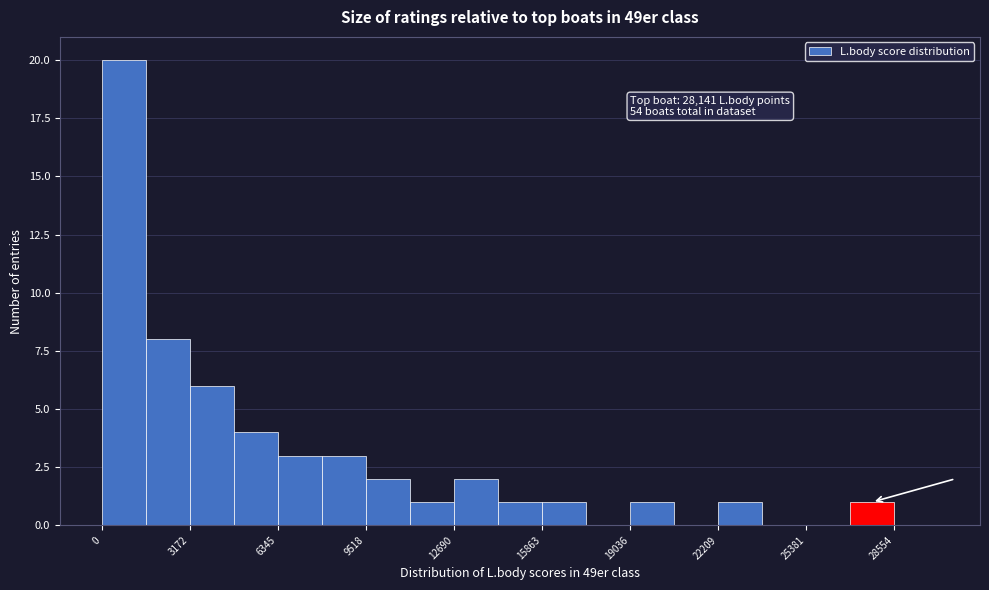

Around what value on the x-axis is the tallest bar? Give the approximate position of its centre, as read against the axis.

1000